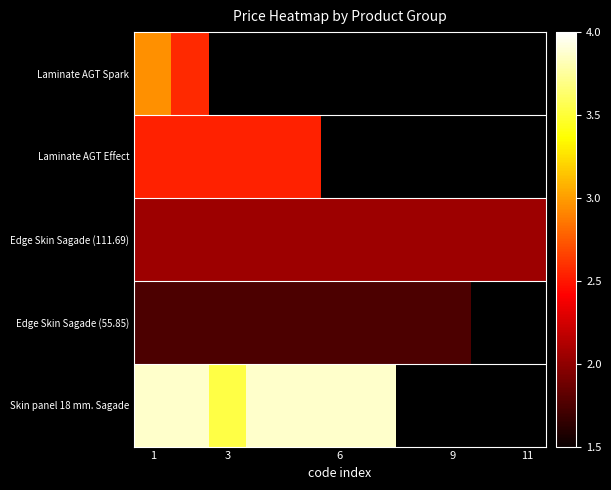

Rank the series by their maximum value, from highest to lowest.

Skin panel 18 mm. Sagade, Laminate AGT Spark, Laminate AGT Effect, Edge Skin Sagade (111.69), Edge Skin Sagade (55.85)